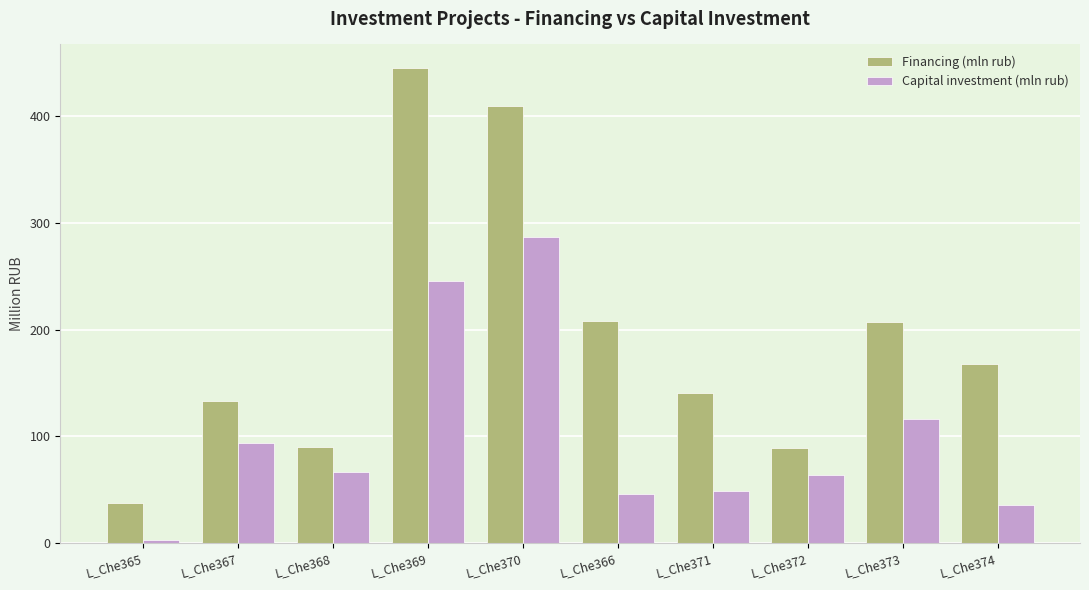

List the series in order of their overall mean, highest first.

Financing (mln rub), Capital investment (mln rub)